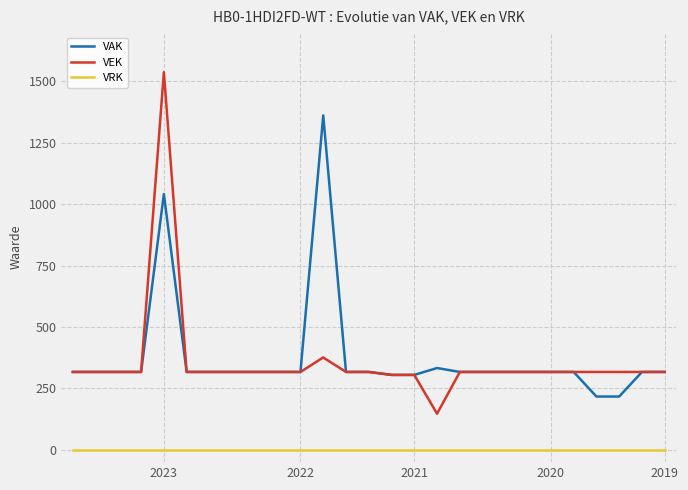

What is the lowest value of the VAK series?

217